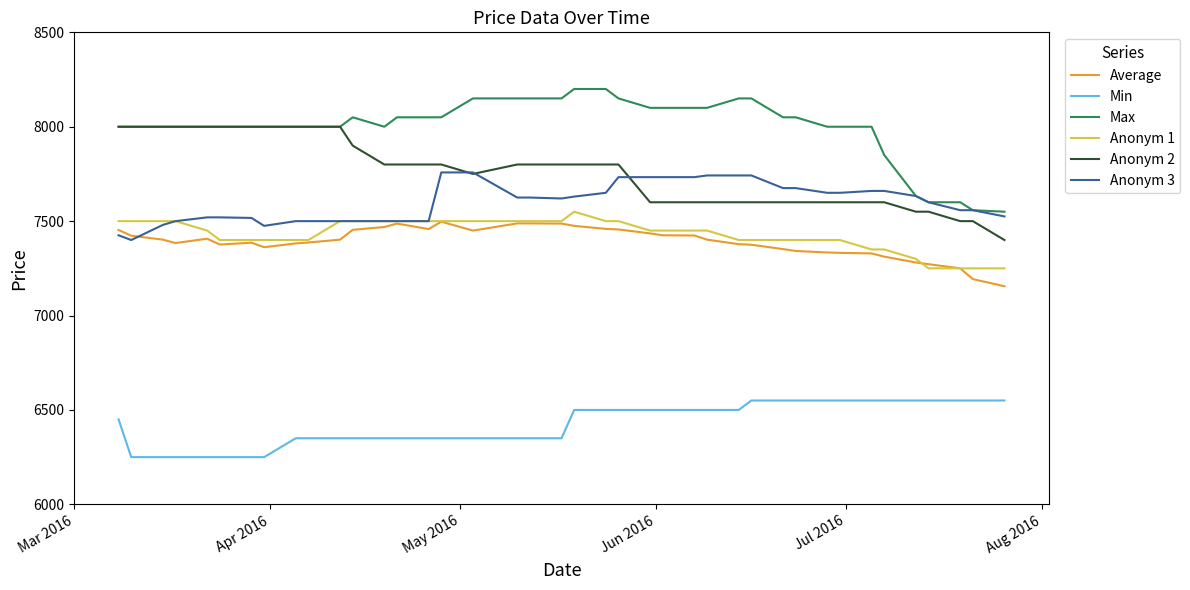

Which series has the largest range (max minus min)?

Max